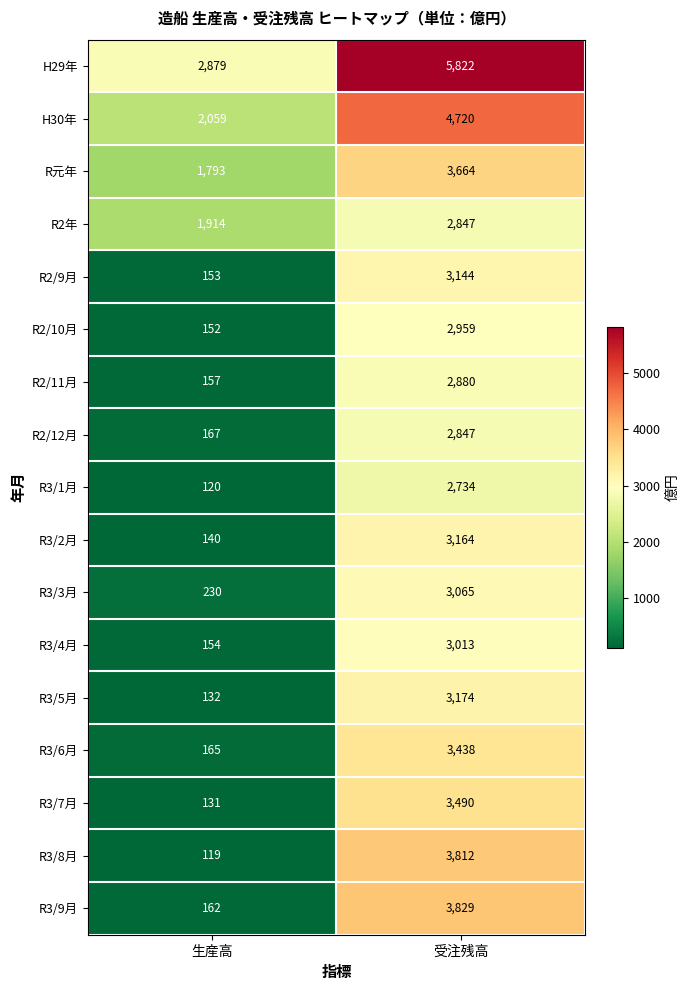

What is the total value across all series at 受注残高?

58602